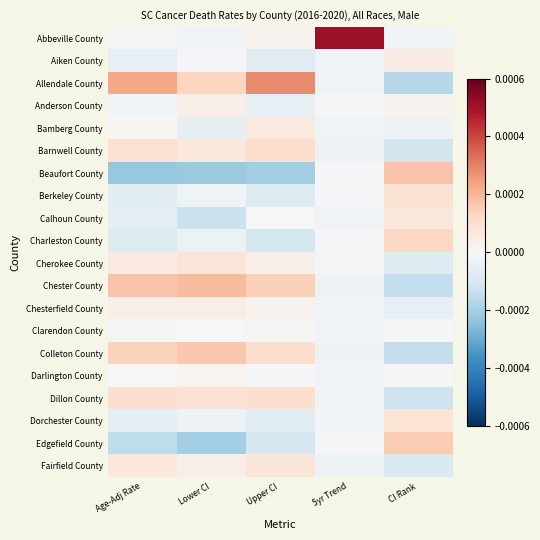

Between Lower CI and Age-Adj Rate, which is larger?

Age-Adj Rate